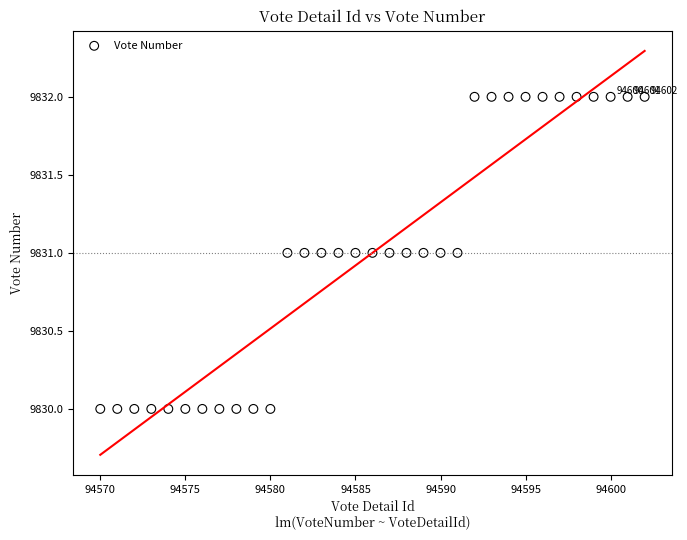

What is the range of X values (max minus min)?

32